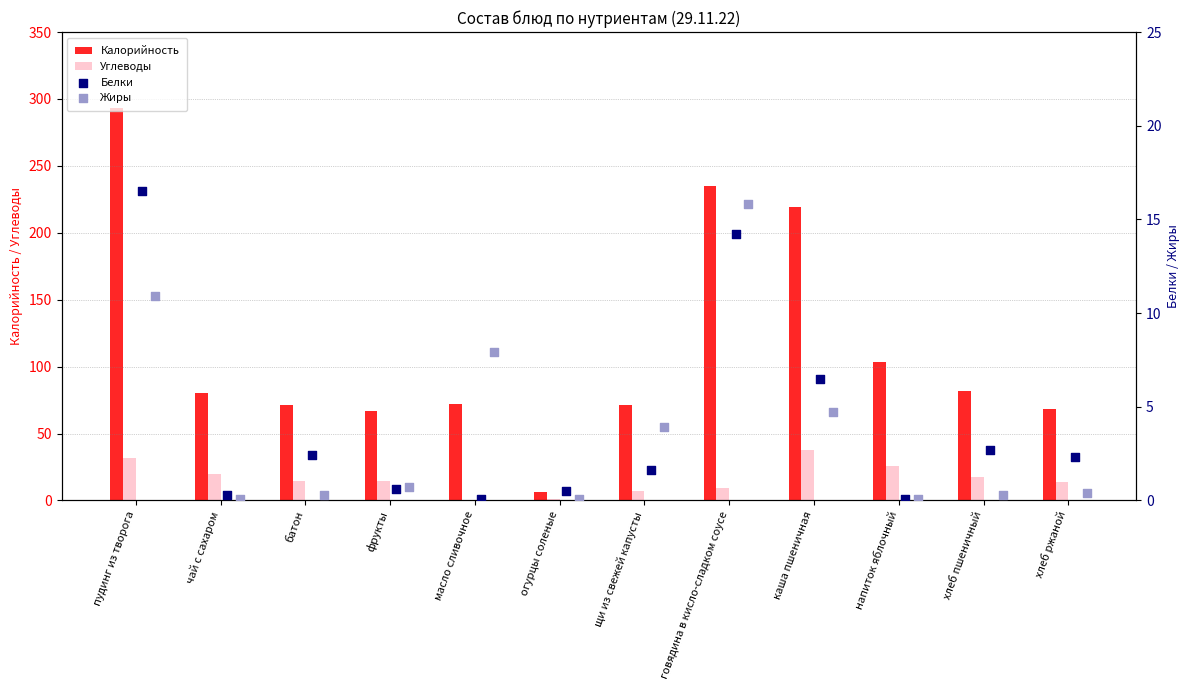

At how many categories does at least one series exceed 167?

3